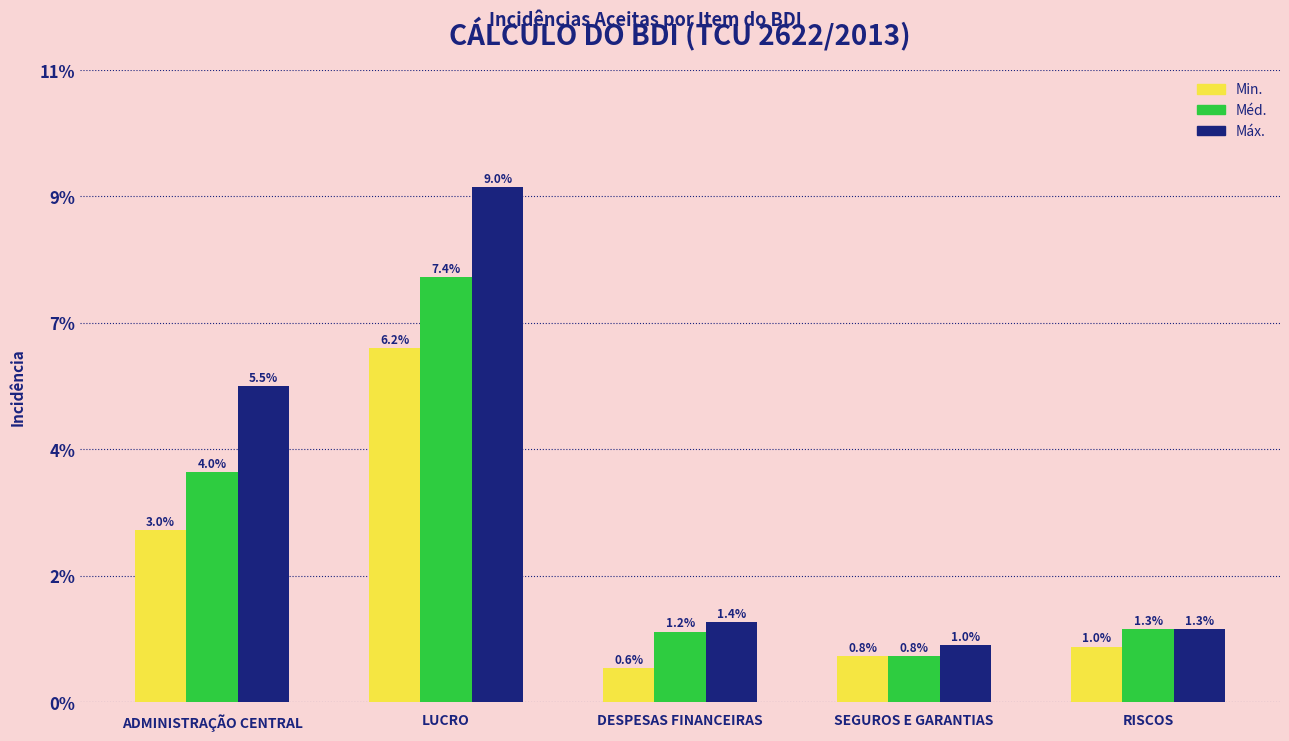

Where is Min. nearest to the value 0?

DESPESAS FINANCEIRAS